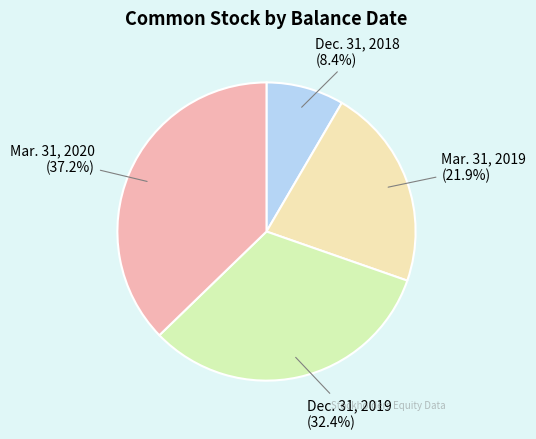

To the nearest percent, what portion does Dec. 31, 2019 represent?

32%